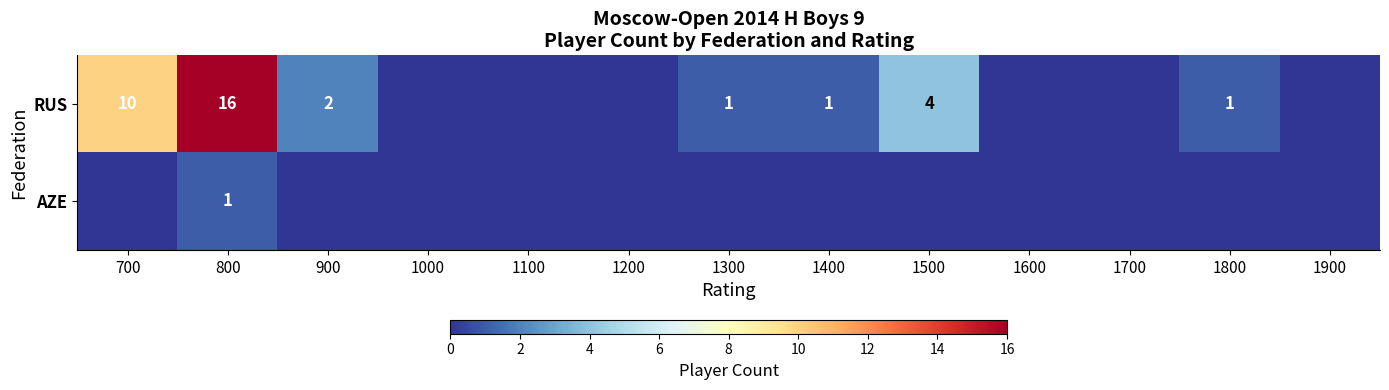

What is the difference between the highest and lowest values at 800?

15